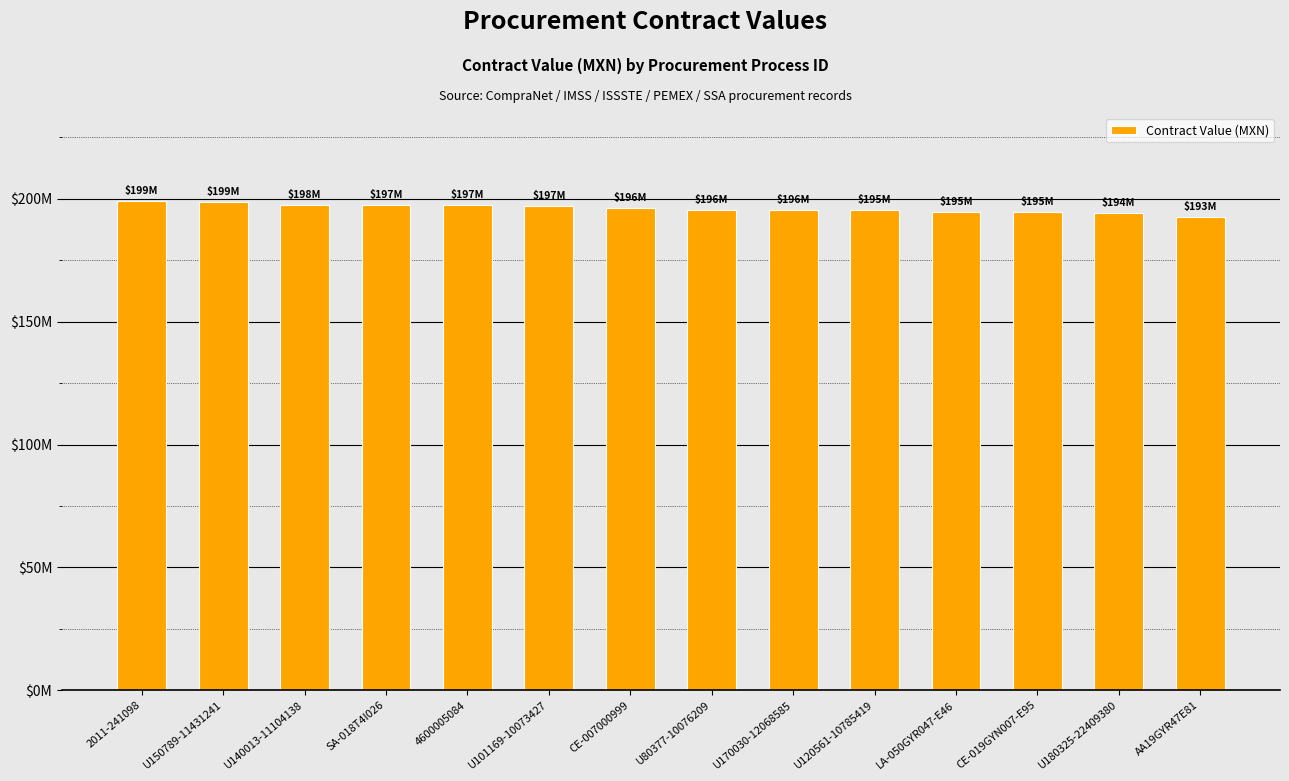

Rank the categories by value from highest to lowest.

2011-241098, U150789-11431241, U140013-11104138, SA-018T4I026, 4600005084, U101169-10073427, CE-007000999, U80377-10076209, U170030-12068585, U120561-10785419, LA-050GYR047-E46, CE-019GYN007-E95, U180325-22409380, AA19GYR47E81